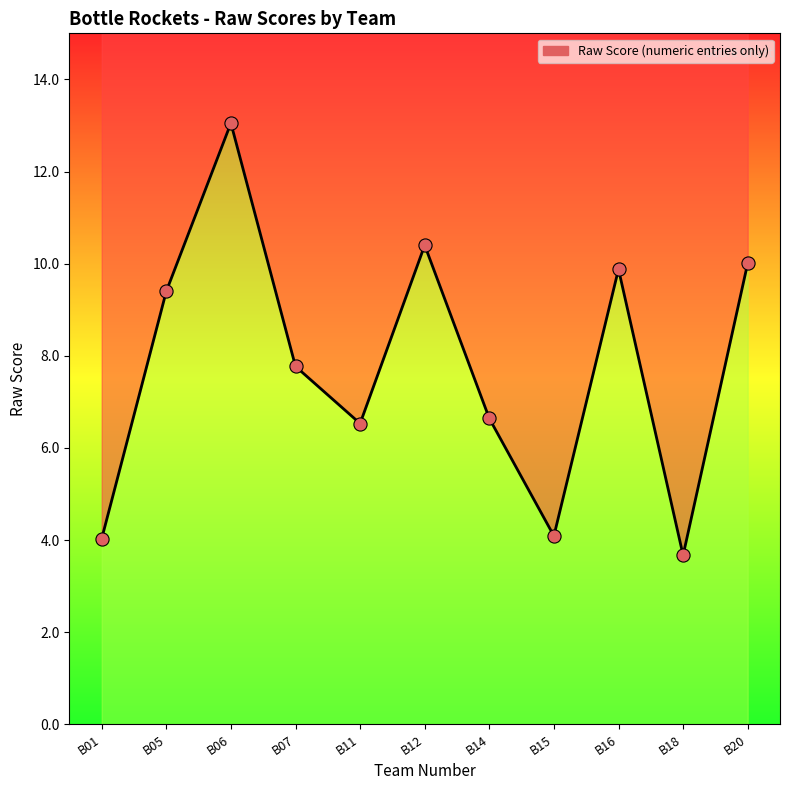

What is the ratio of the value at B07 to the value at B20?

0.8